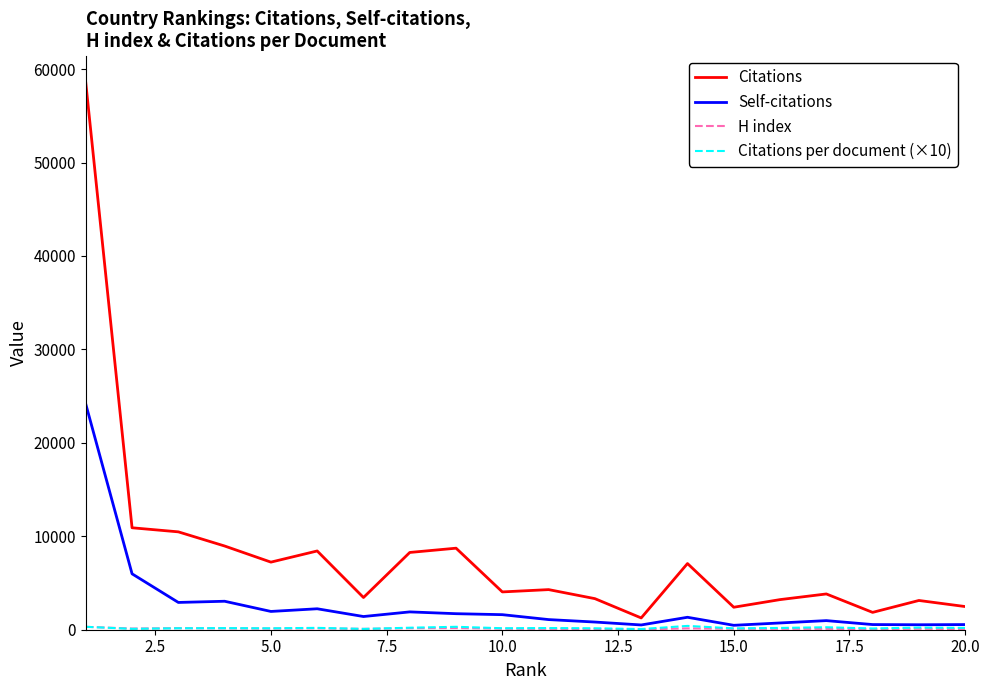

How many lines are shown in the chart?

4